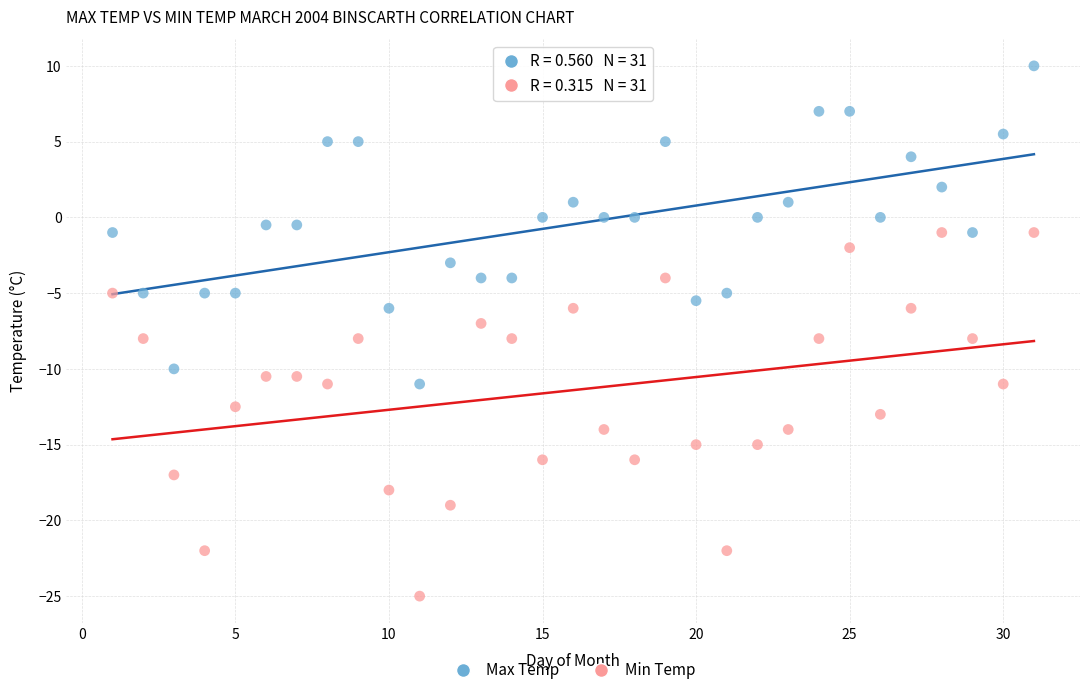

Across all data points, what is the range of Y values (max minus min)?

35.0